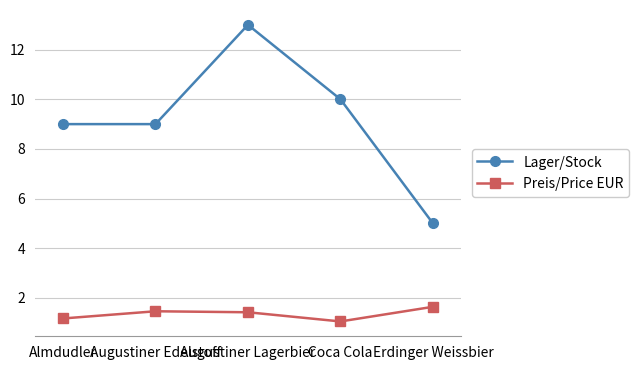

In Preis/Price EUR, how many points are lower than both neighbors (excluding endpoints)?

1